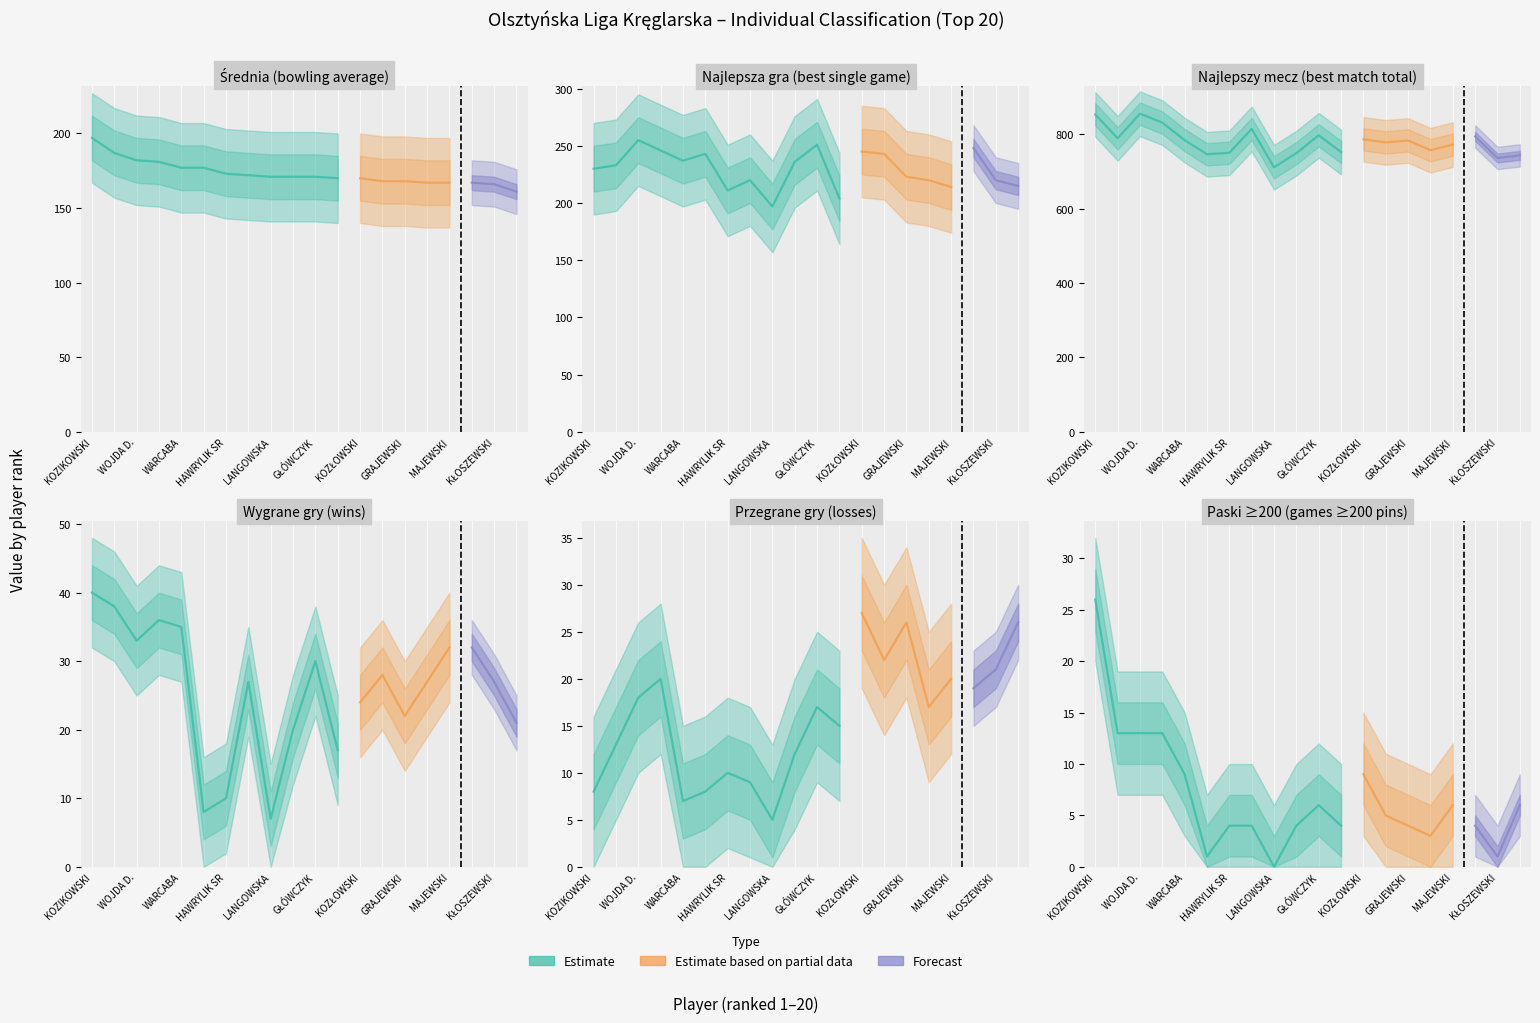

Is the value of Przegrane gry at 18 greater than the value of PASKI>=200 at 3?

Yes